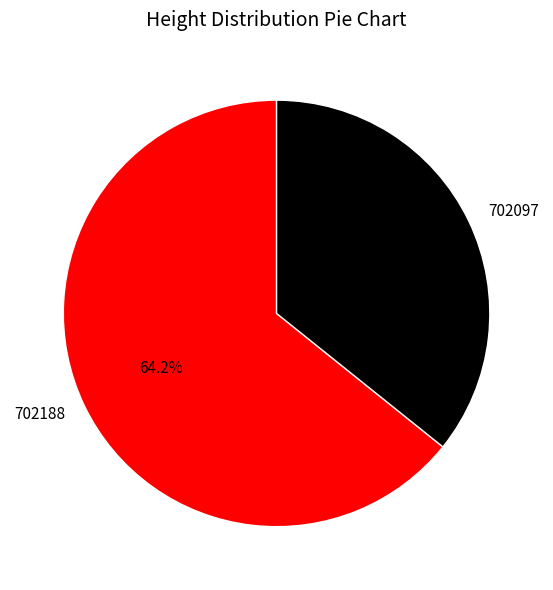

What is the ratio of the value at 702188 to the value at 702097?

1.8